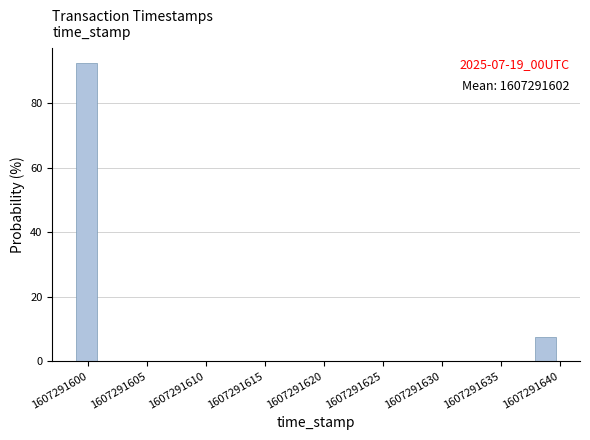

Over which range of the x-axis is the bar tallest?

1607291599.0 to 1607291601.0